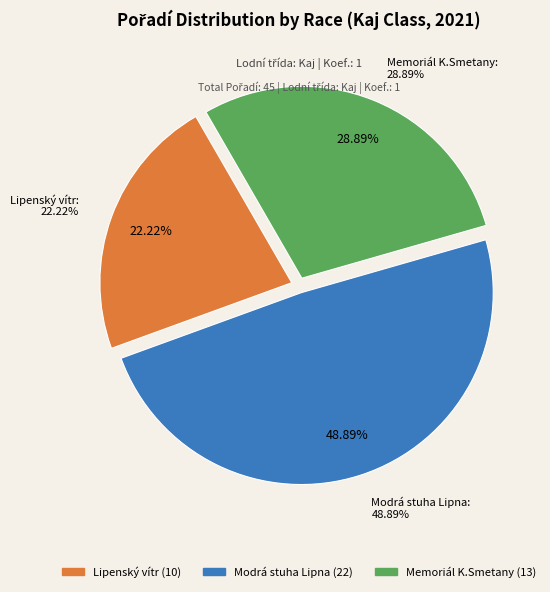

To the nearest percent, what portion does Memoriál K.Smetany (CTL 211311) represent?

29%